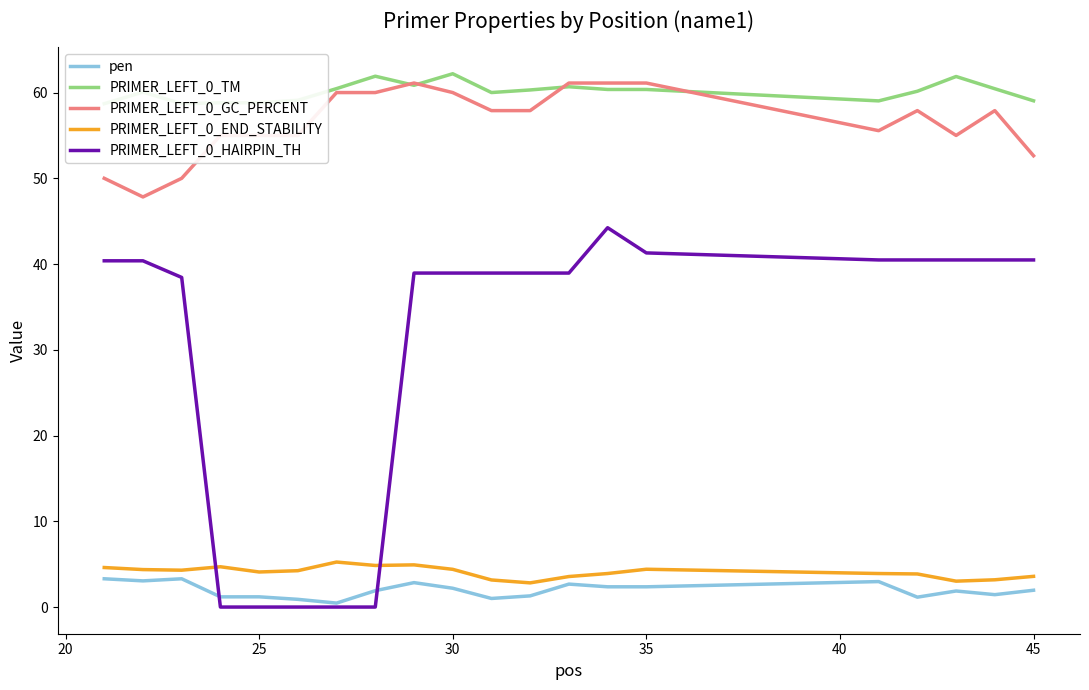

How many values in the PRIMER_LEFT_0_HAIRPIN_TH series are below 38?

5